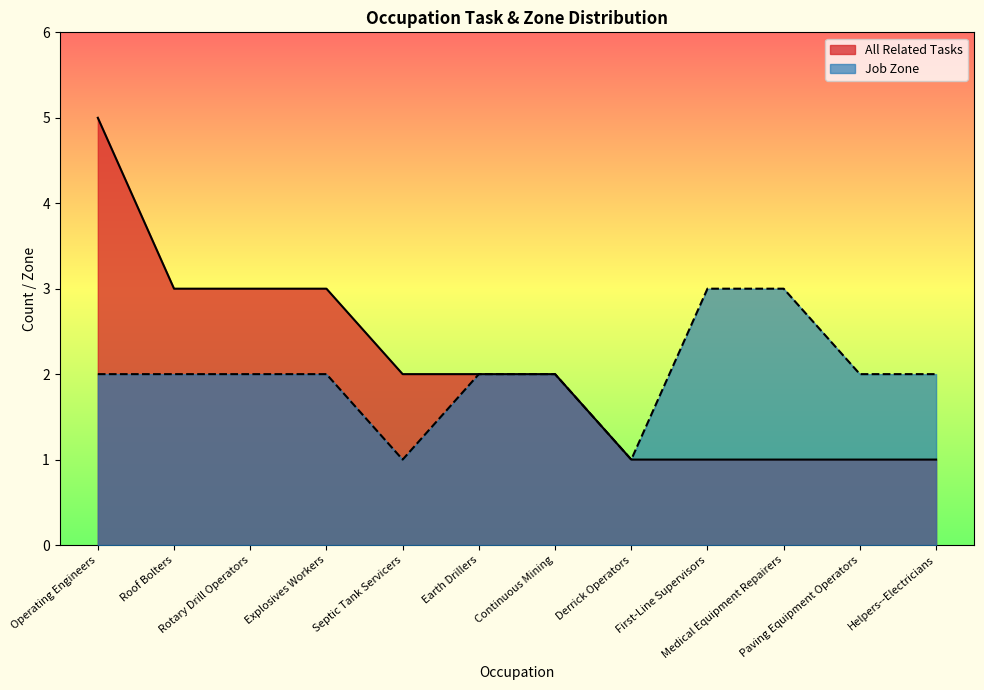

At which category does Job Zone reach its first local valley?

Septic Tank Servicers